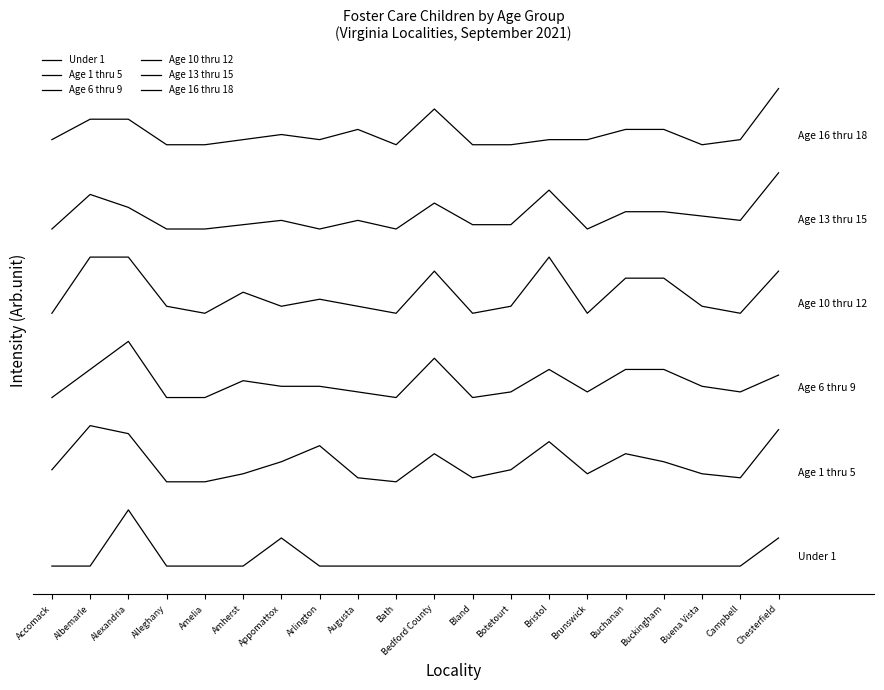

Is this an area chart (filled region under the line)?

No